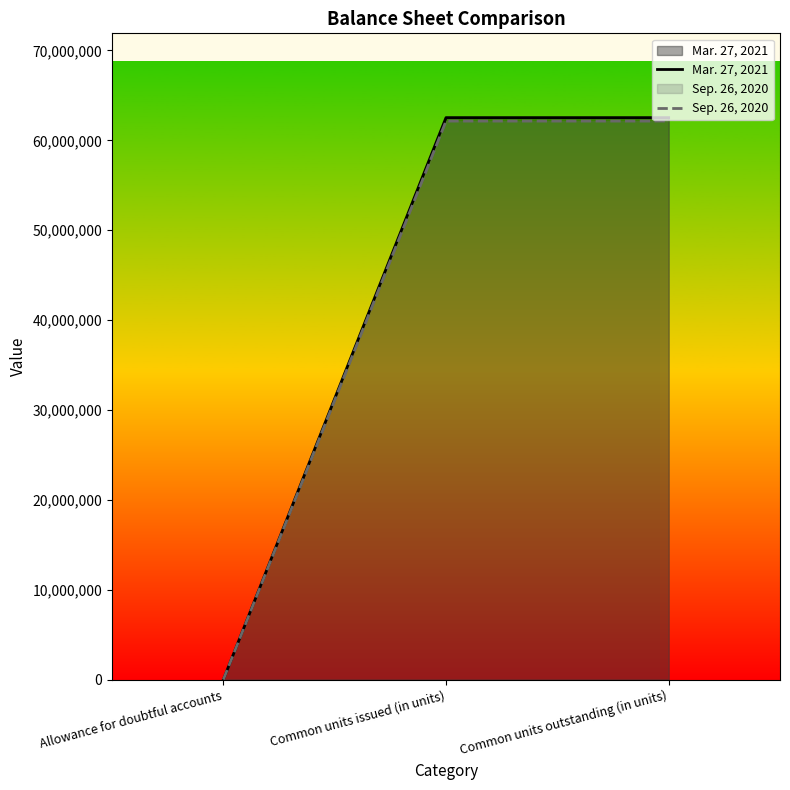

What is the label of the 2nd point from the right?

Common units issued (in units)